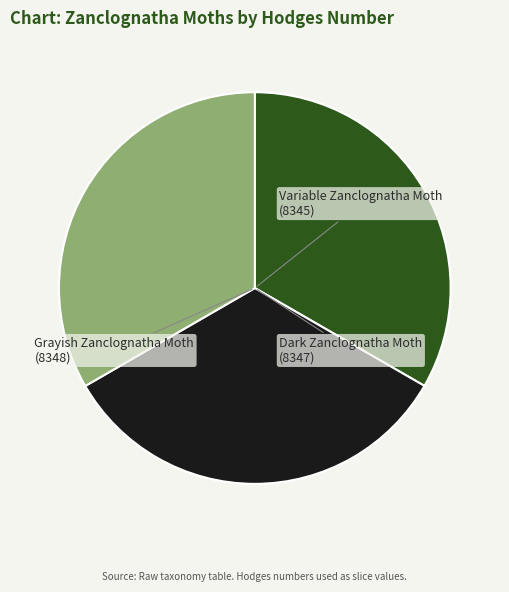

Is there any slice that represents more than half of the pie?

No